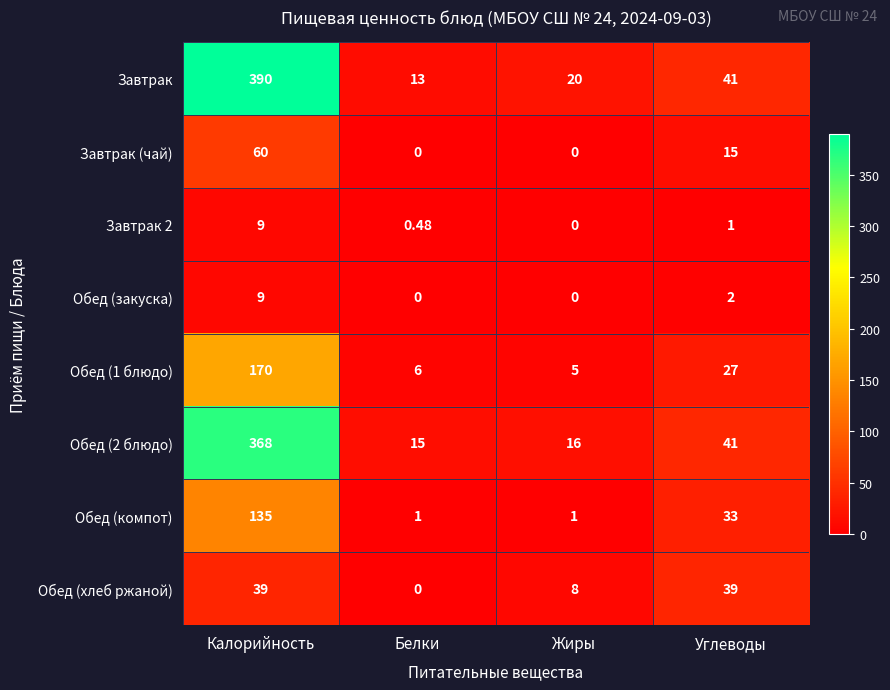

Where does the Завтрак 2 series first go above 1?

Калорийность